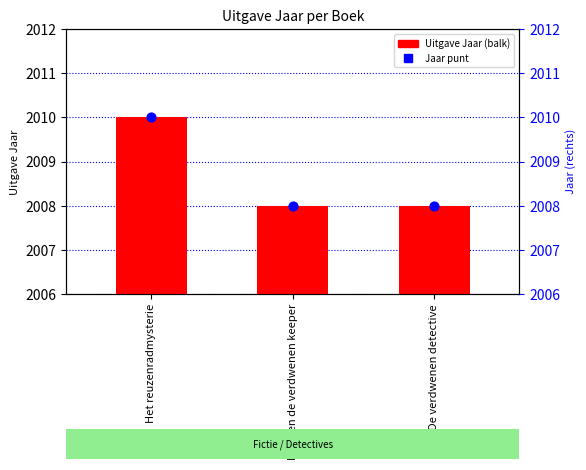

Which series has the widest spread of Y values?

Uitgave Jaar